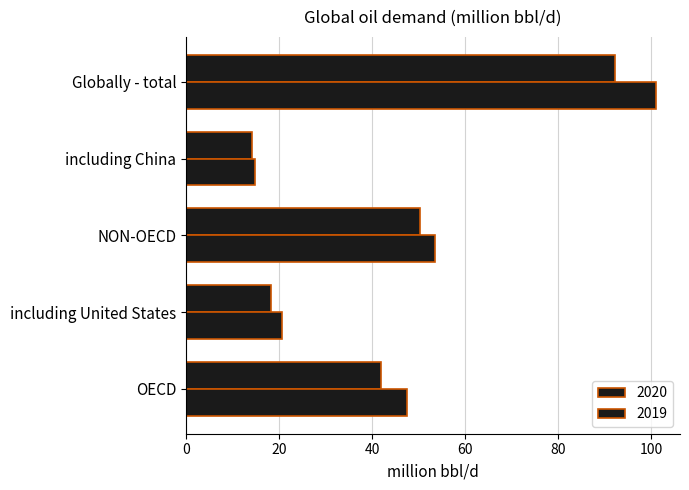

At how many categories does at least one series exceed 75?

1